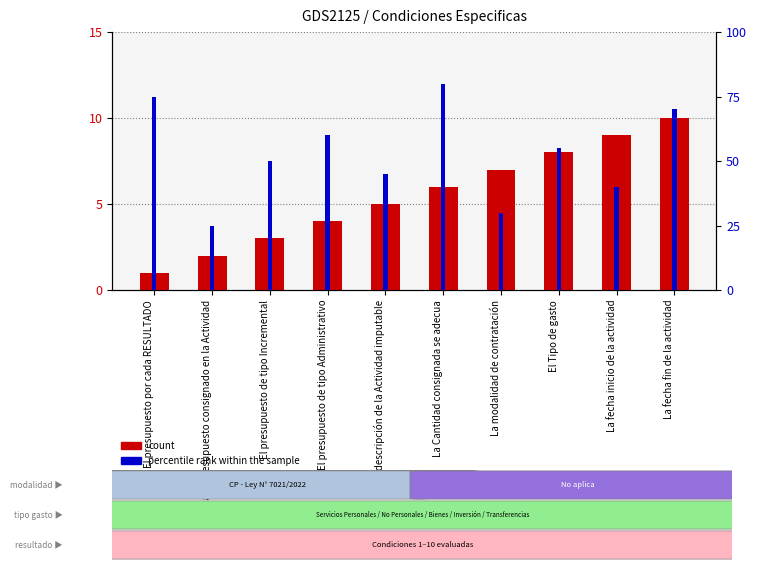

Reading left to right, list all the values displayed in this chart.

count: El presupuesto por cada RESULTADO=1	Cada presupuesto consignado en la Actividad=2	El presupuesto de tipo Incremental=3	El presupuesto de tipo Administrativo=4	La descripción de la Actividad imputable=5	La Cantidad consignada se adecua=6	La modalidad de contratación=7	El Tipo de gasto=8	La fecha inicio de la actividad=9	La fecha fin de la actividad=10
percentile rank within the sample: El presupuesto por cada RESULTADO=75	Cada presupuesto consignado en la Actividad=25	El presupuesto de tipo Incremental=50	El presupuesto de tipo Administrativo=60	La descripción de la Actividad imputable=45	La Cantidad consignada se adecua=80	La modalidad de contratación=30	El Tipo de gasto=55	La fecha inicio de la actividad=40	La fecha fin de la actividad=70